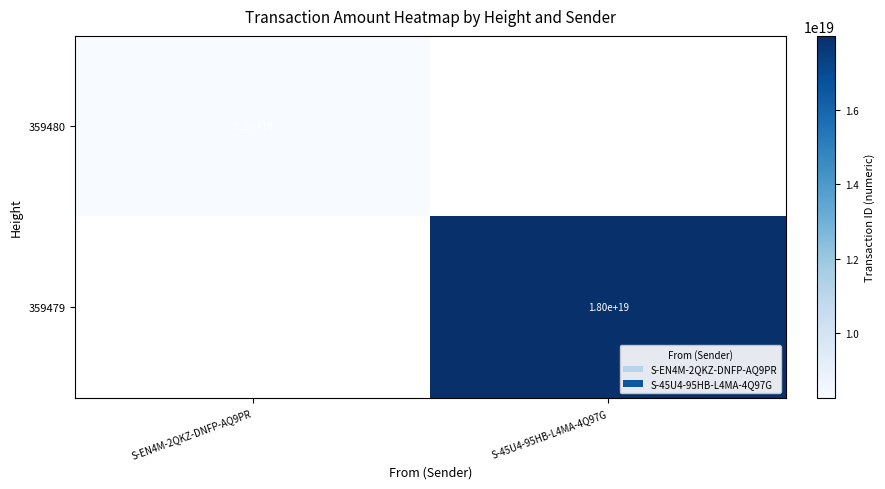

Is it true that 359480 equals 12490061383405000704 at S-EN4M-2QKZ-DNFP-AQ9PR?

False